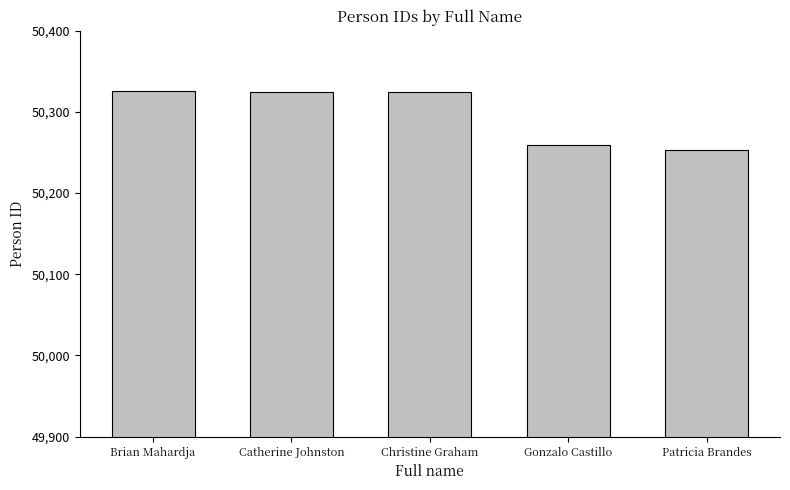

What is the maximum value shown in the chart?

50326